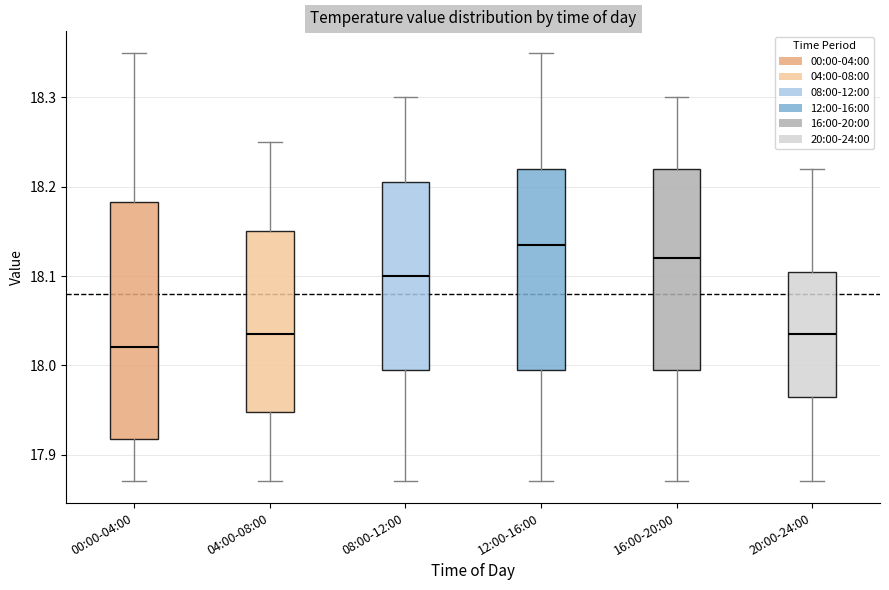

Reading left to right, read every box against the y-axis: the position of its median line, the range the box covers, and the ends of its whiskers. The values are not printed on the chart, so give them approximately, as read against the axis.

00:00-04:00: median 18.02, box 17.92 to 18.18, whiskers 17.87 to 18.35
04:00-08:00: median 18.04, box 17.95 to 18.15, whiskers 17.87 to 18.25
08:00-12:00: median 18.10, box 18.00 to 18.21, whiskers 17.87 to 18.30
12:00-16:00: median 18.14, box 18.00 to 18.22, whiskers 17.87 to 18.35
16:00-20:00: median 18.12, box 18.00 to 18.22, whiskers 17.87 to 18.30
20:00-24:00: median 18.04, box 17.97 to 18.11, whiskers 17.87 to 18.22